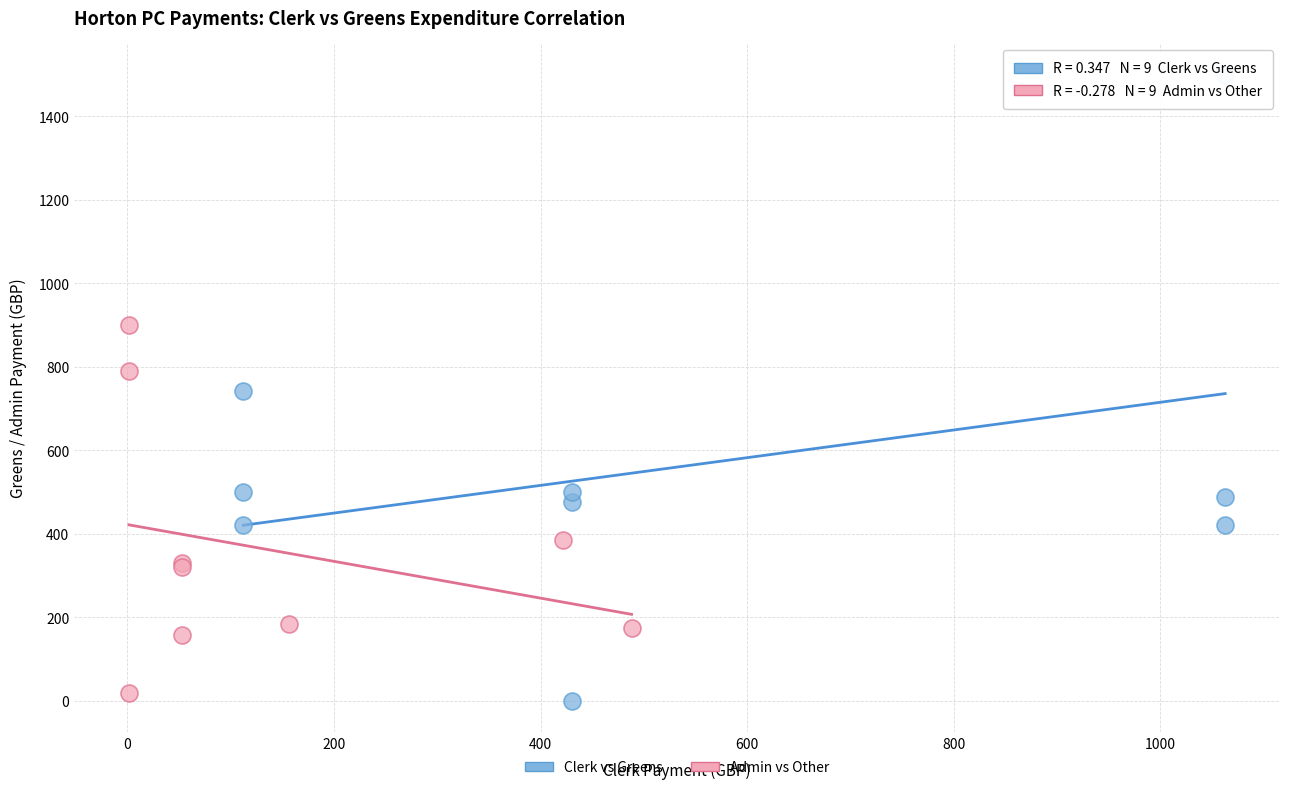

Which series has the largest Y range (max minus min)?

Clerk vs Greens